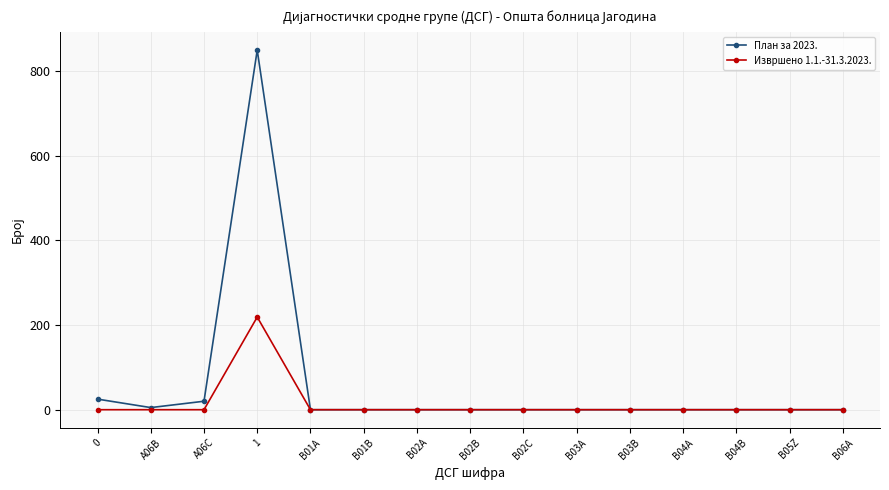

Which series changed the most between A06C and B04A?

План за 2023.